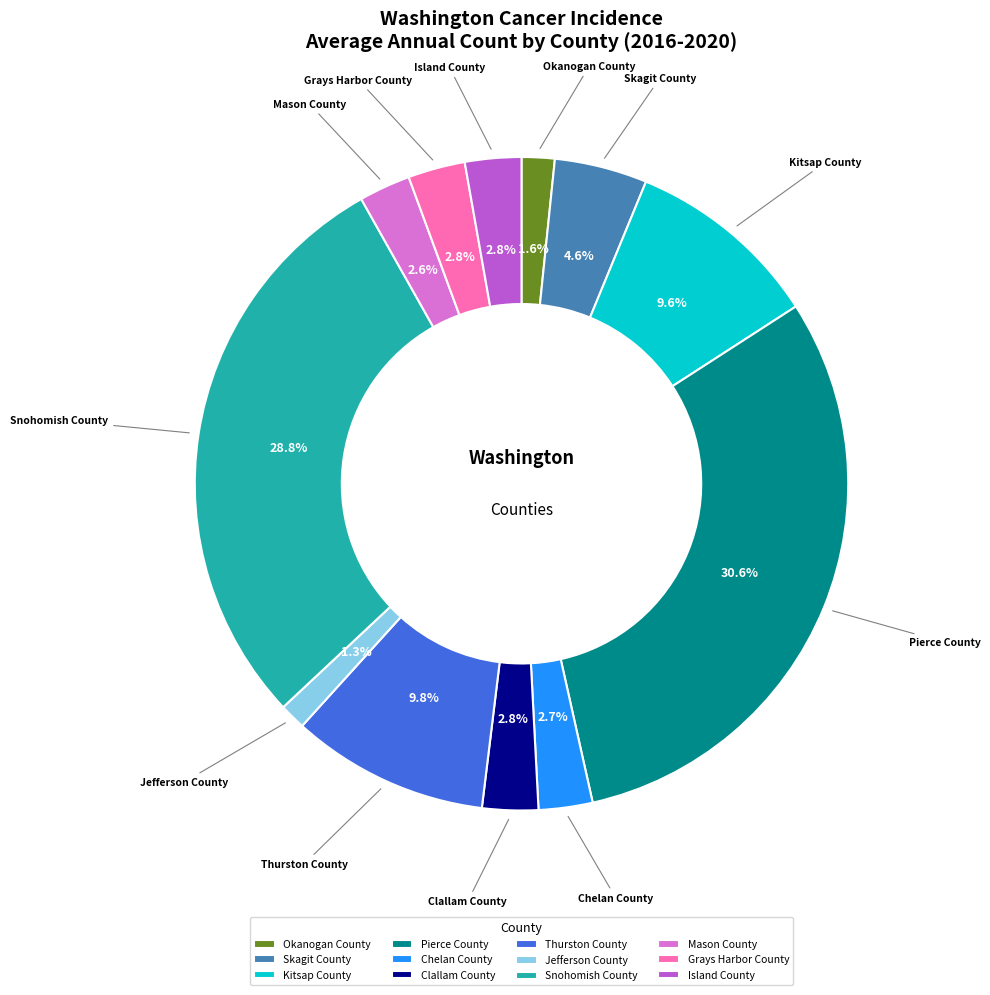

What is the largest slice in the pie chart?

Pierce County